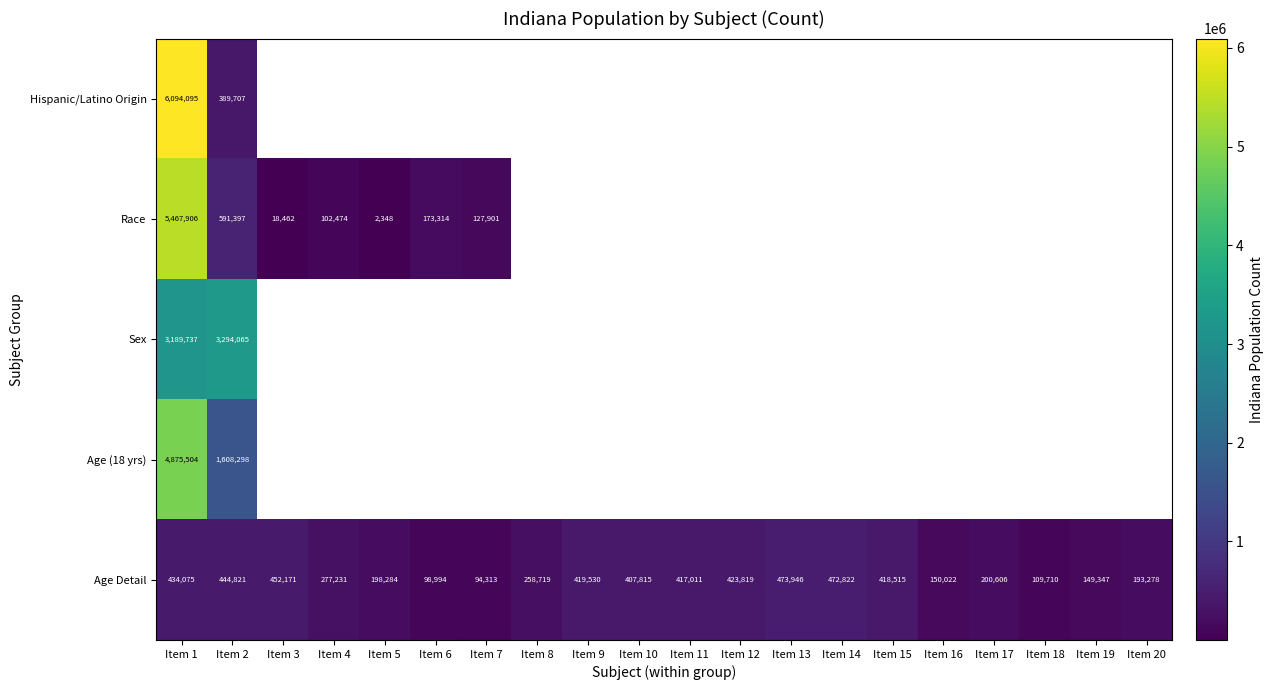

Which series has the largest total across all categories?

row_4